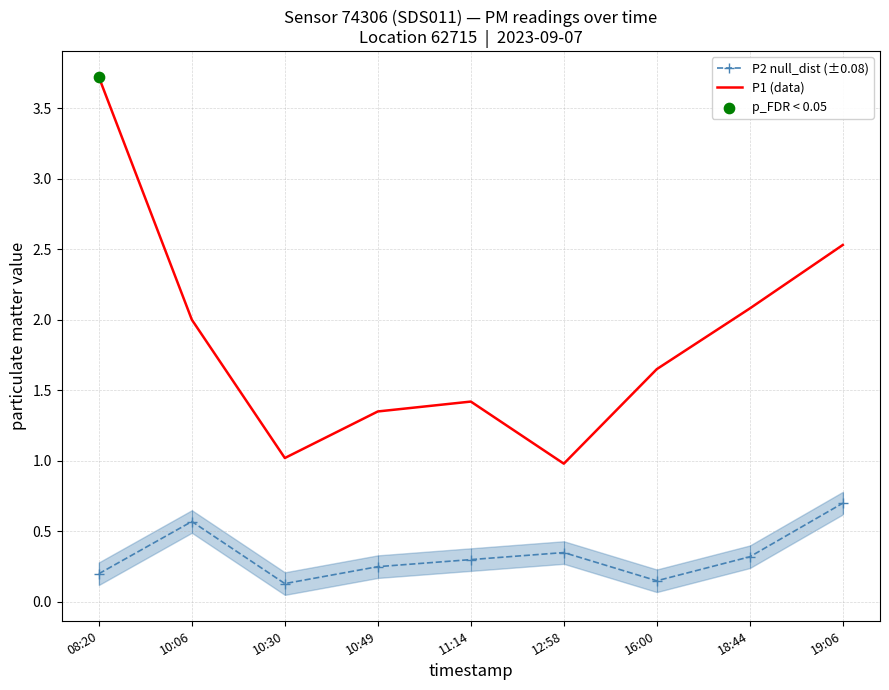

Which series has the largest Y range (max minus min)?

P1 (data)